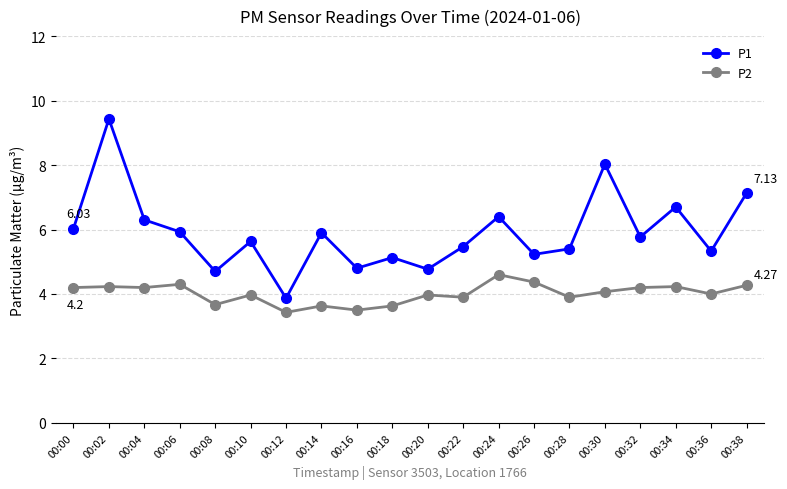

What are all the series names shown in the legend?

P1, P2